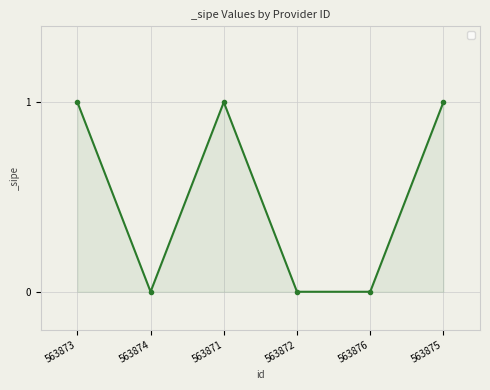

Approximately how many times larger is the value at 563871 compared to 563873?

1.0